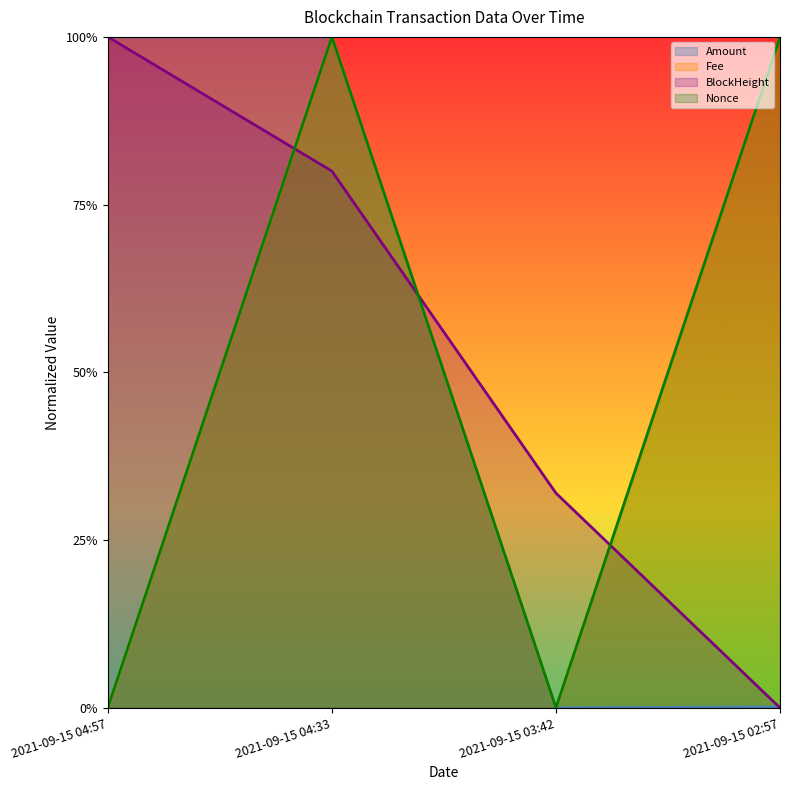

How many categories are shown in the chart?

4